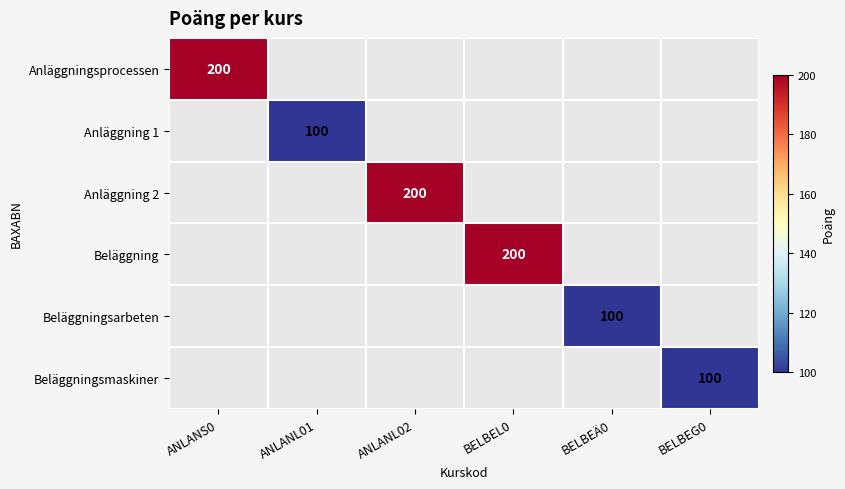

The Anläggning 2 series shows 200 at ANLANL02. True or false?

True